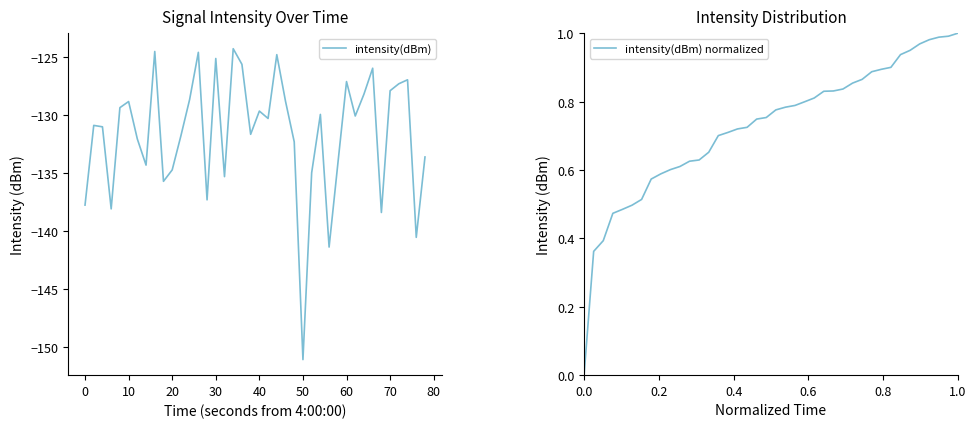

What is the value of the intensity(dBm) normalized point at the 24th from the left?

0.8